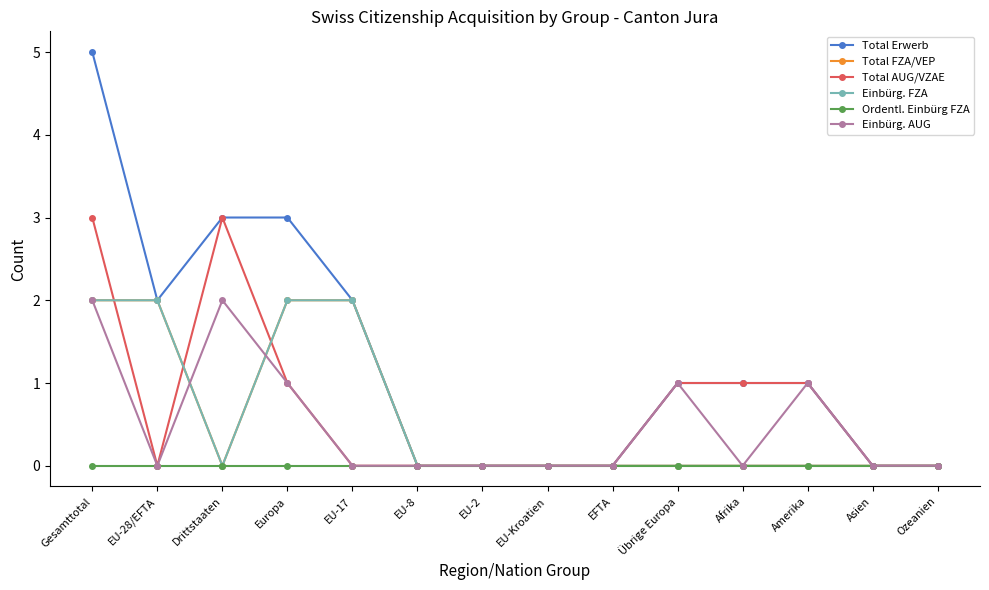

Does the chart have visible grid lines?

No